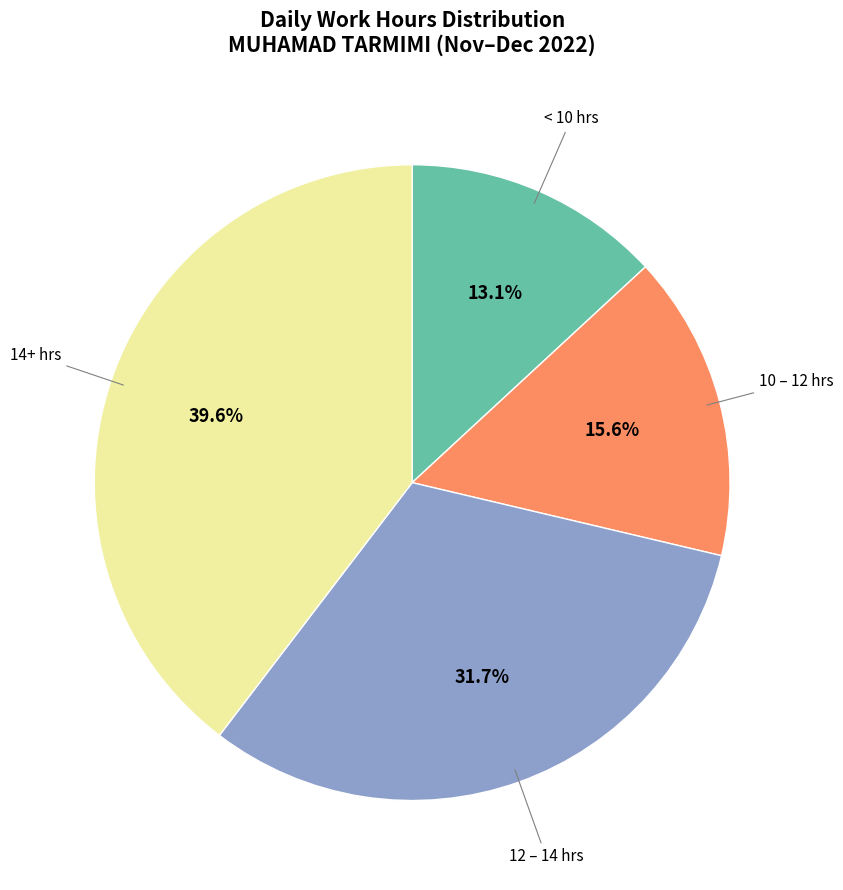

Does any single category account for the majority?

No